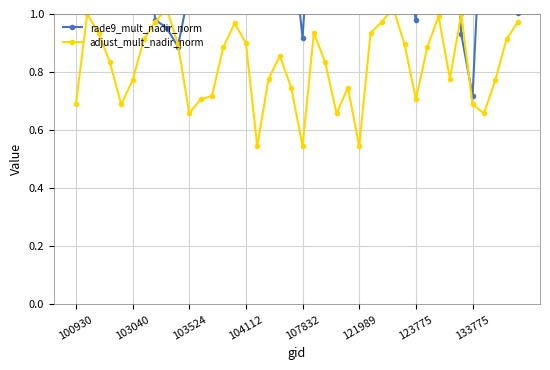

True or false: rade9_mult_nadir_norm and adjust_mult_nadir_norm cross at least once.

True